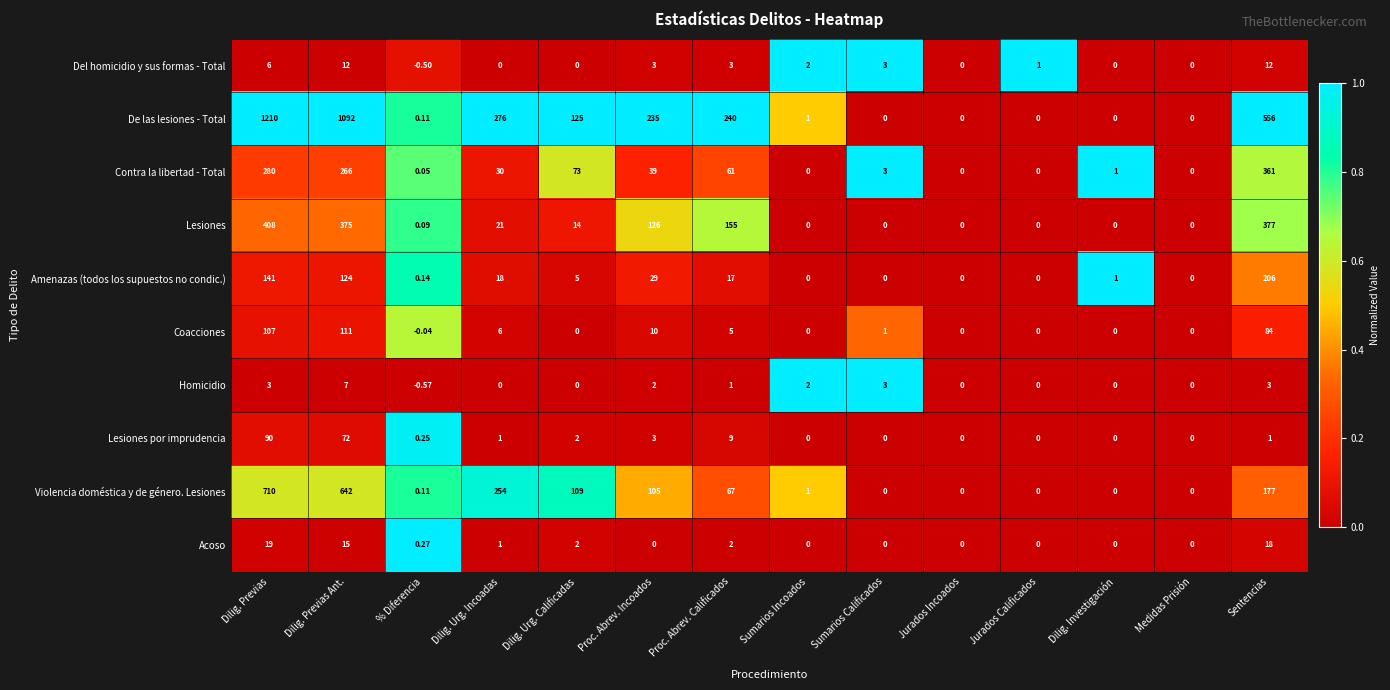

How many values in Lesiones por imprudencia are above zero?

8